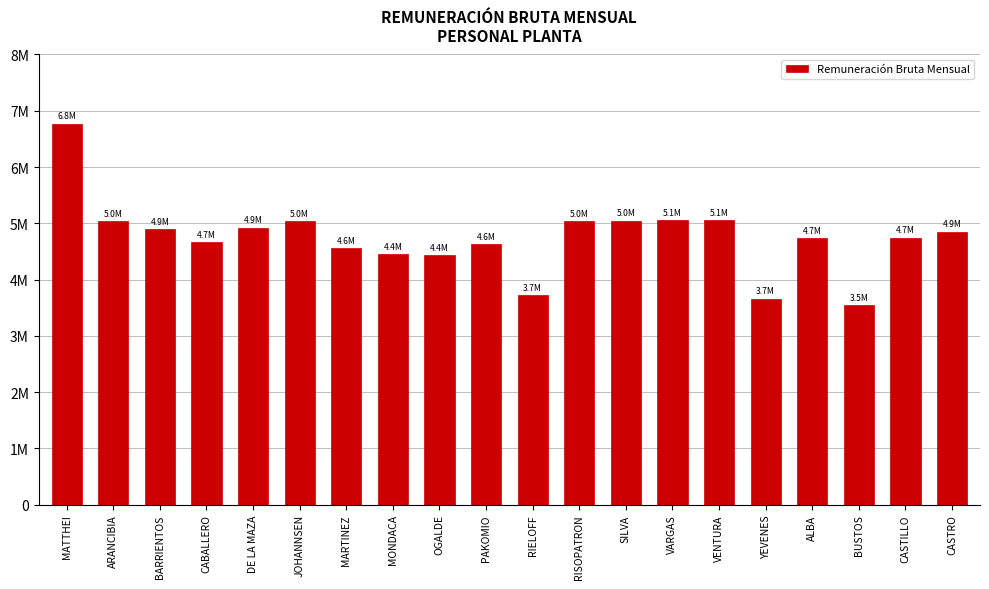

What is the difference between the second highest and second lowest values?

1399808